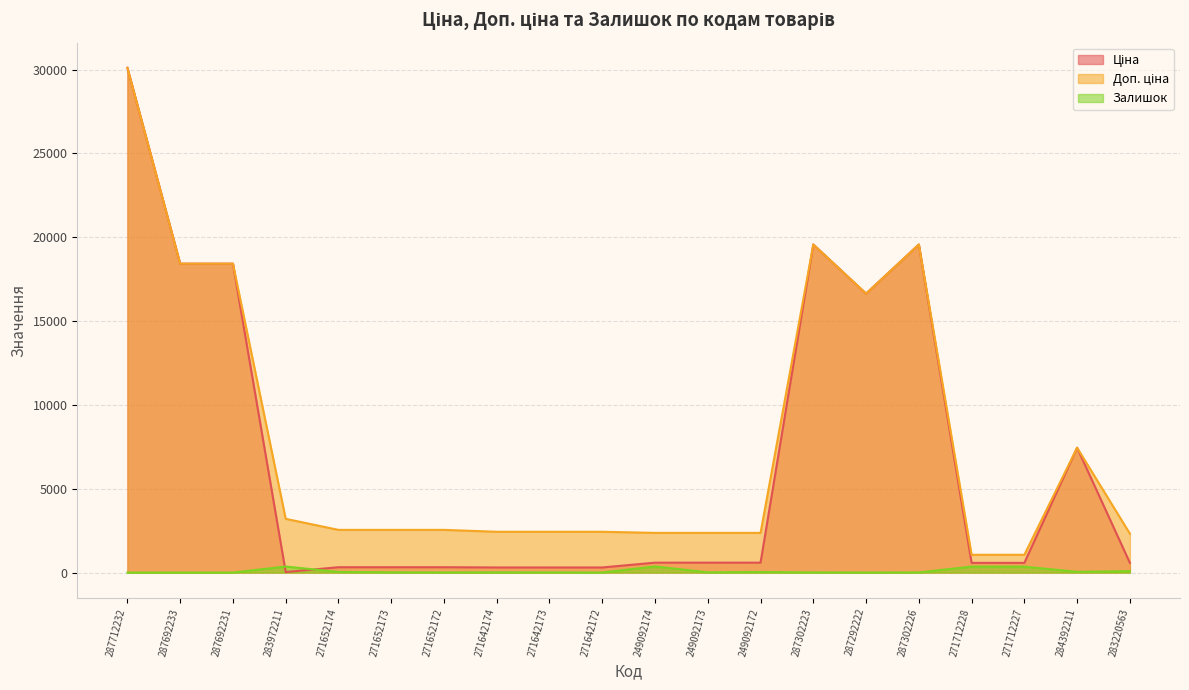

Is the value of Залишок at 271642173 greater than the value of Доп. ціна at 271652174?

No